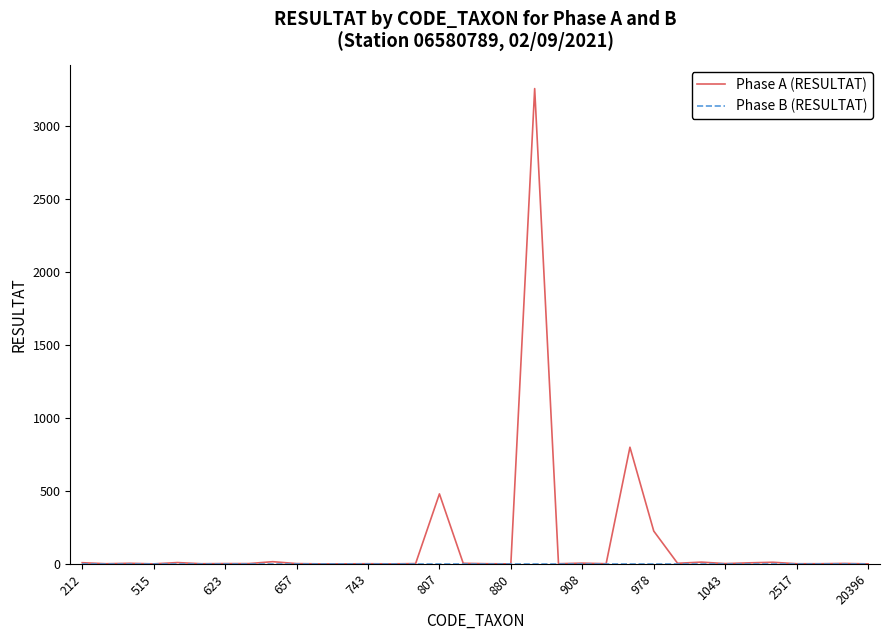

What is the greatest value displayed?

3260